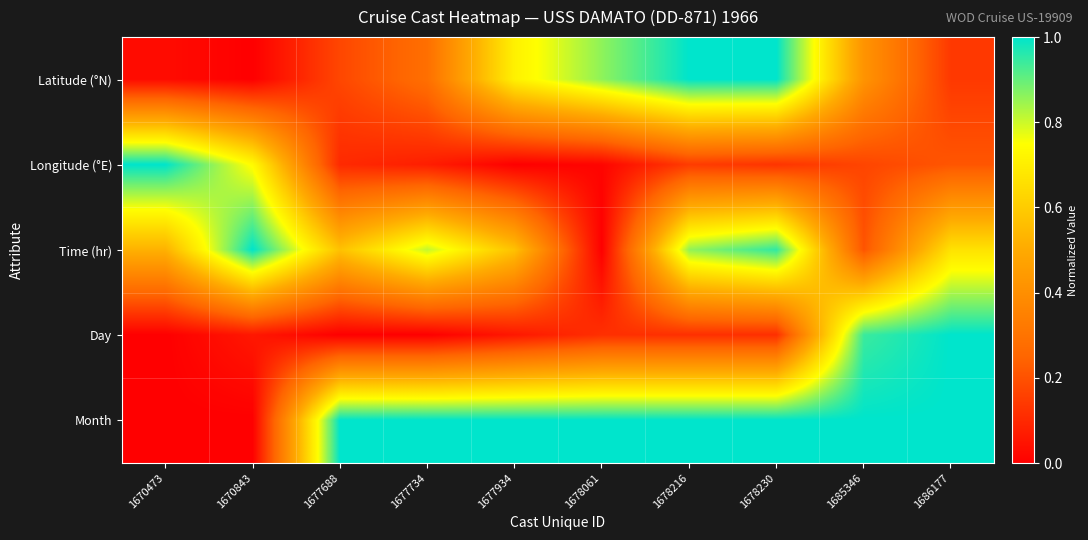

At how many categories does at least one series exceed 0?

10